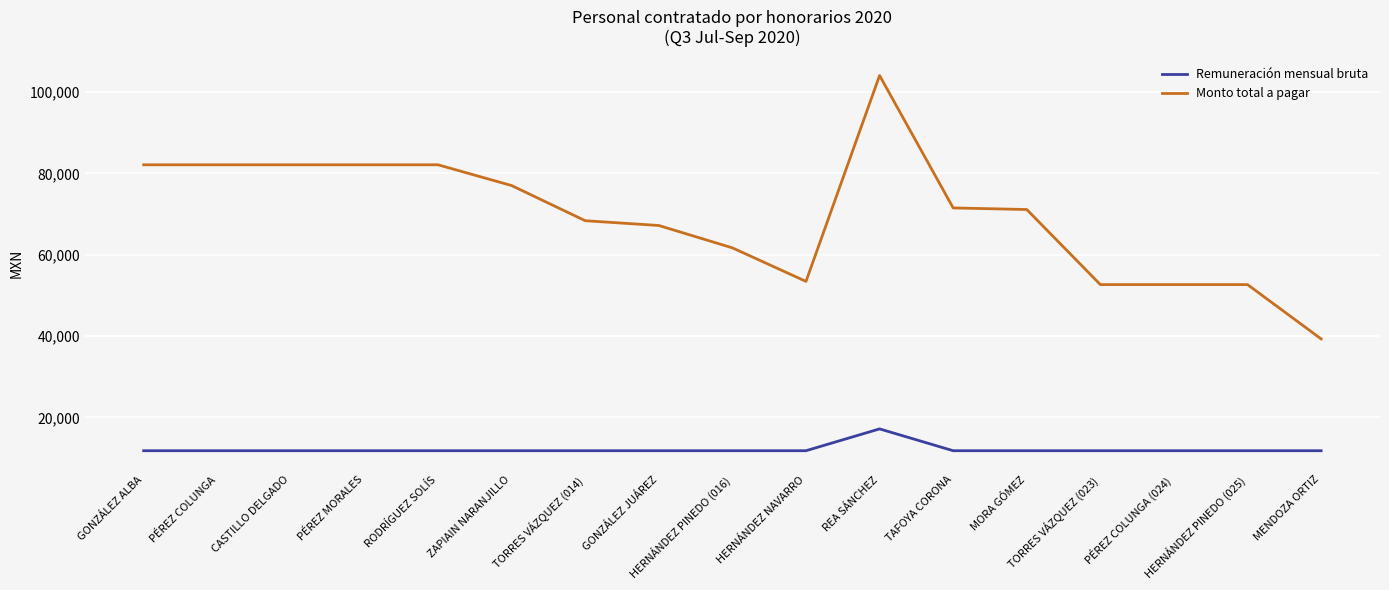

Is it true that Monto total a pagar equals 76987.4 at ZAPIAIN NARANJILLO?

True